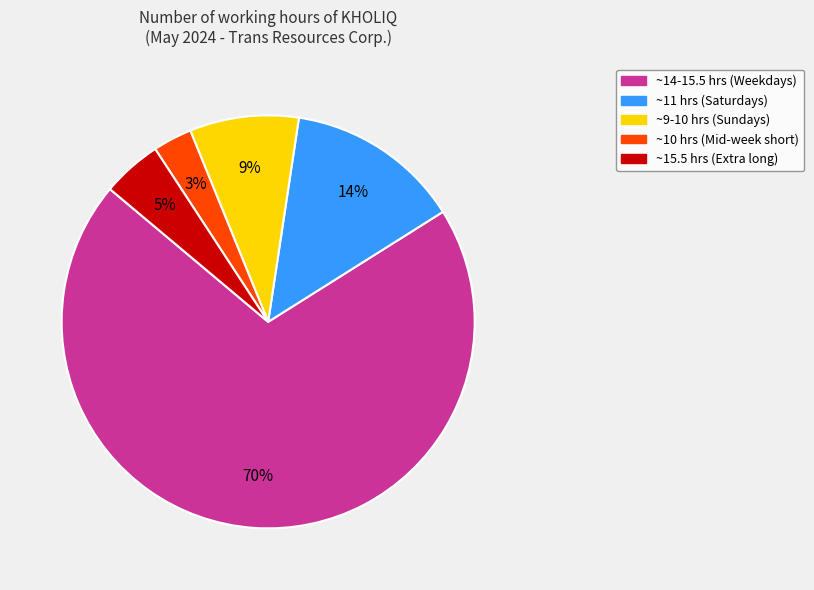

Does any single category account for the majority?

Yes